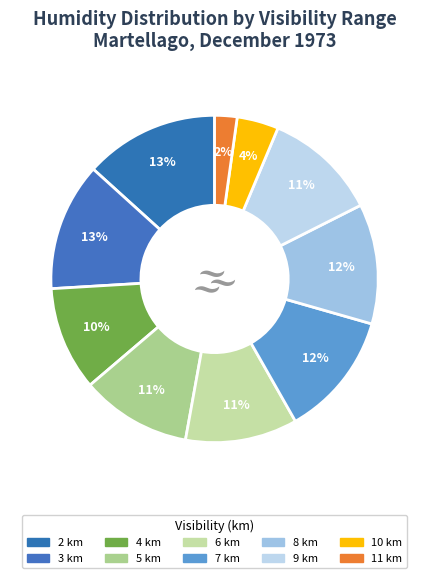

The 4 km slice represents 20% of the pie. True or false?

False